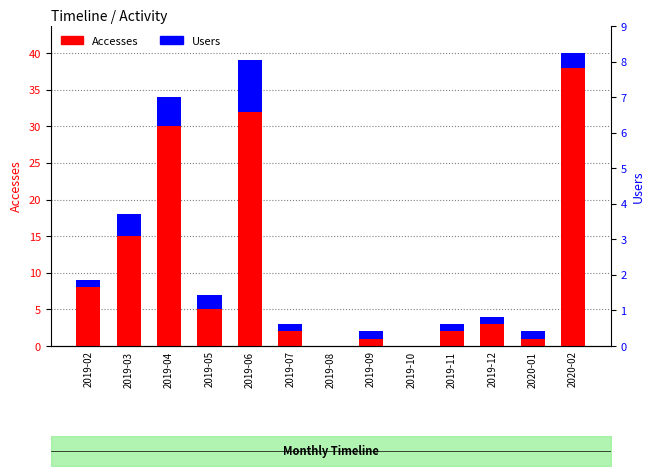

What is the difference between the Users values at 2019-10 and 2019-05?

2